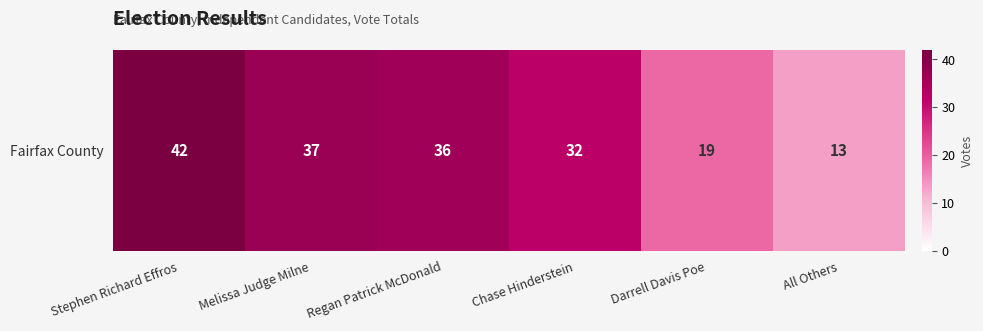

Where is the data nearest to the value 27?

Chase Hinderstein